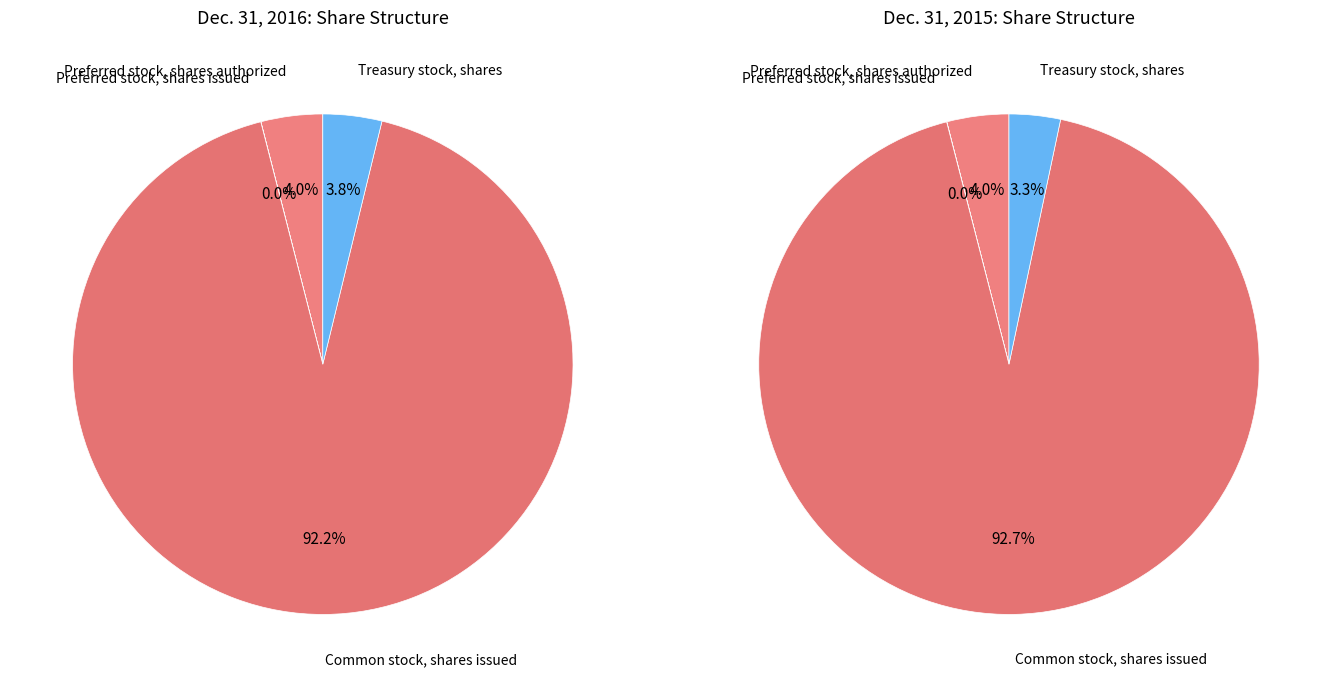

What percentage is the Preferred stock, shares authorized slice, to the nearest percent?

4%